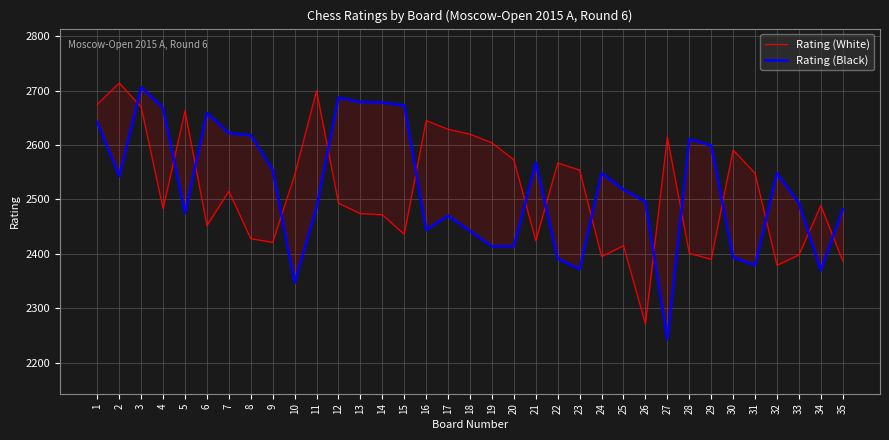

Which series changed the most between 13 and 32?

Rating (Black)